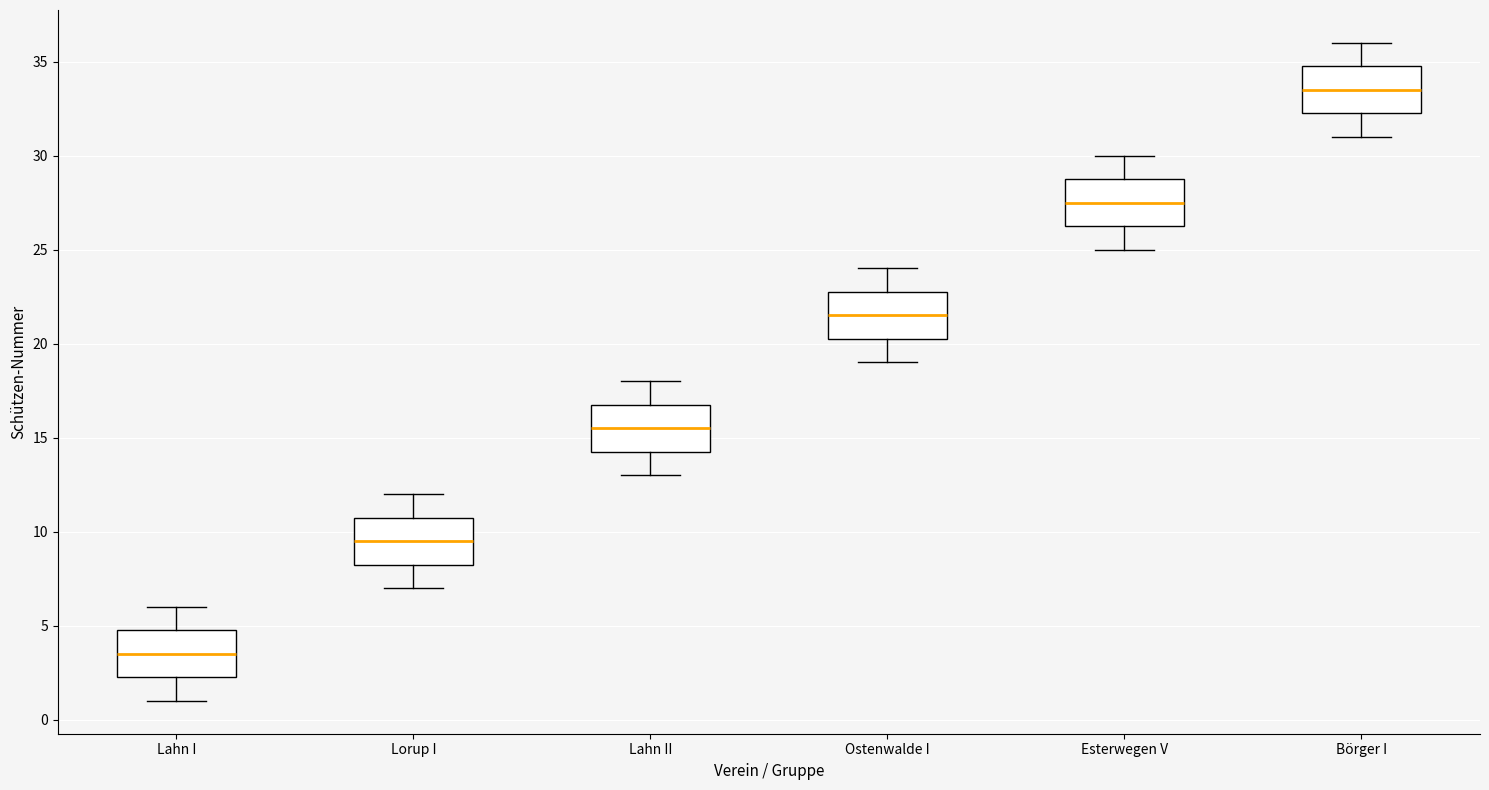

Reading left to right, transcribe this box plot: for each box, give where its median line is, the range the box spans, and where its two whiskers end, as read against the y-axis. The values are not printed on the chart, so give them approximately, as read against the axis.

Lahn I: median 3.5, box 2.5 to 5.0, whiskers 1.0 to 6.0
Lorup I: median 9.5, box 8.5 to 11.0, whiskers 7.0 to 12.0
Lahn II: median 15.5, box 14.5 to 17.0, whiskers 13.0 to 18.0
Ostenwalde I: median 21.5, box 20.5 to 23.0, whiskers 19.0 to 24.0
Esterwegen V: median 27.5, box 26.5 to 29.0, whiskers 25.0 to 30.0
Börger I: median 33.5, box 32.5 to 35.0, whiskers 31.0 to 36.0